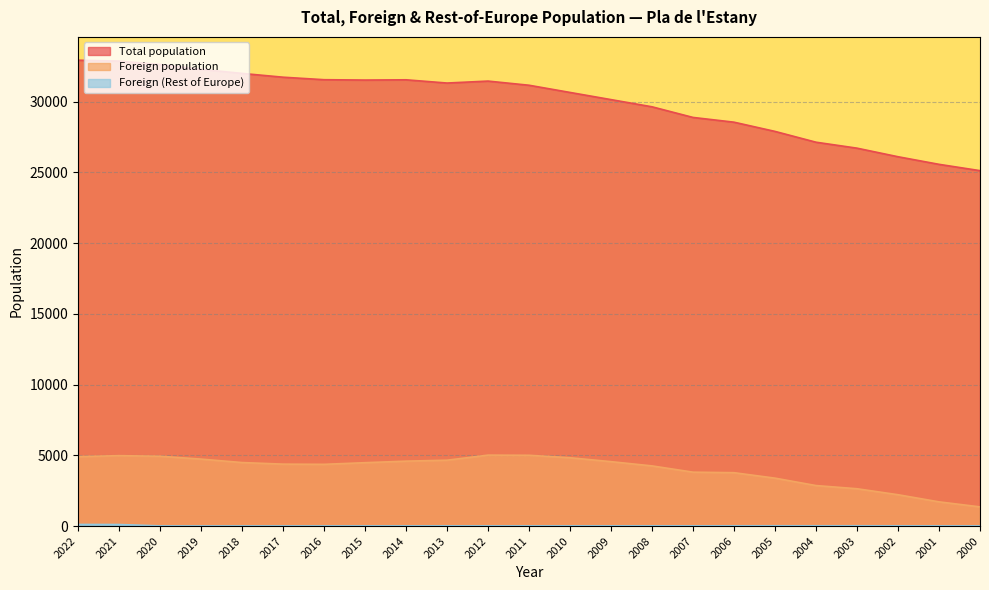

What is the difference between the maximum and second lowest values in the Foreign population series?

3304